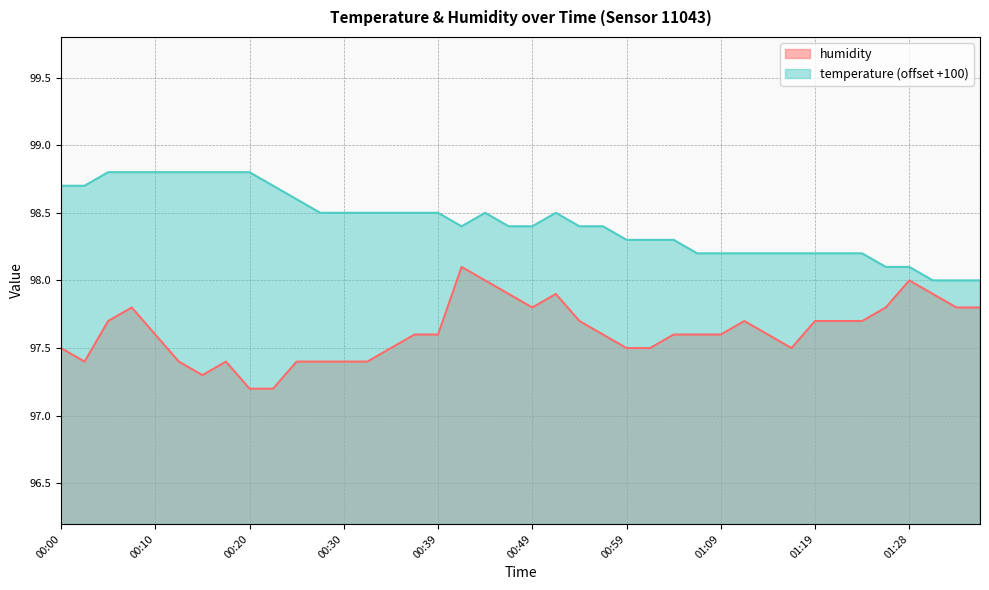

How many lines are shown in the chart?

2